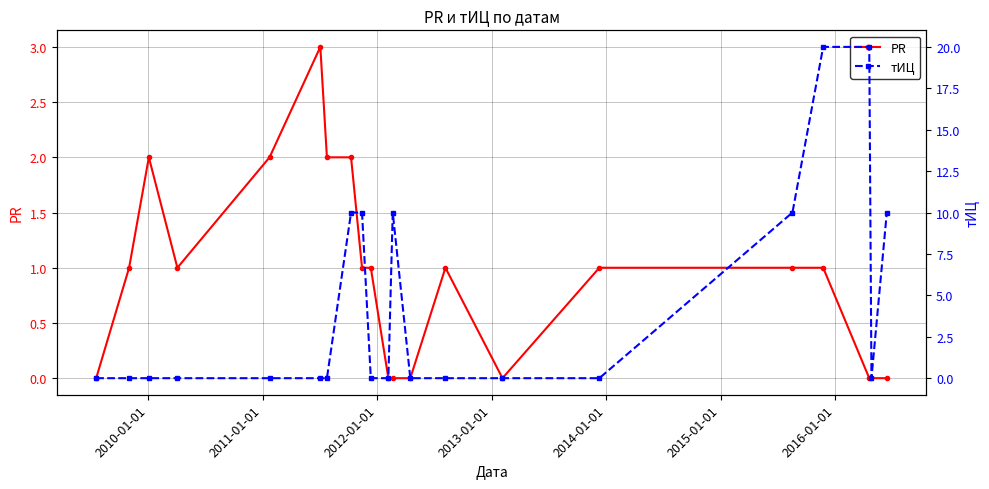

True or false: PR has more than 2 points higher than both neighbors.

True